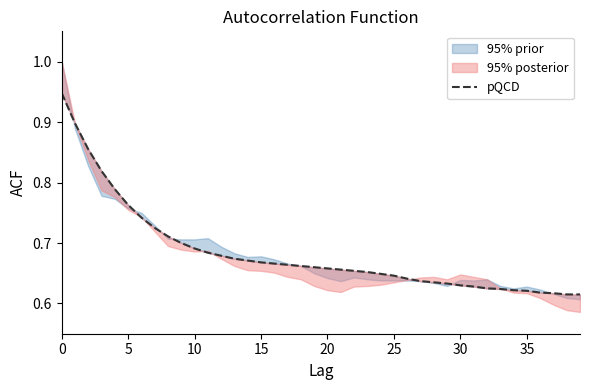

Is it true that the value at 35 is 0.4?

False